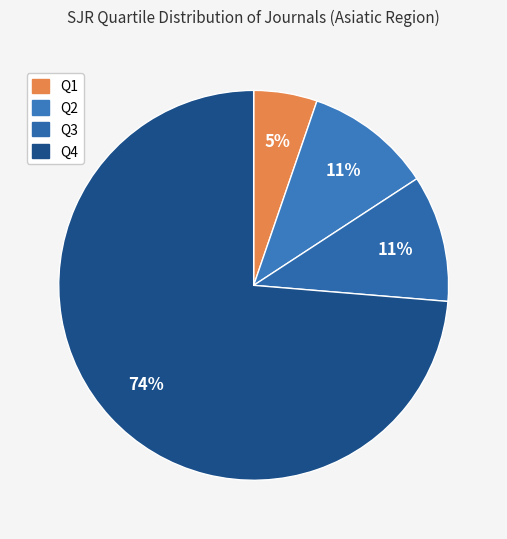

Count the number of slices in the pie.

4